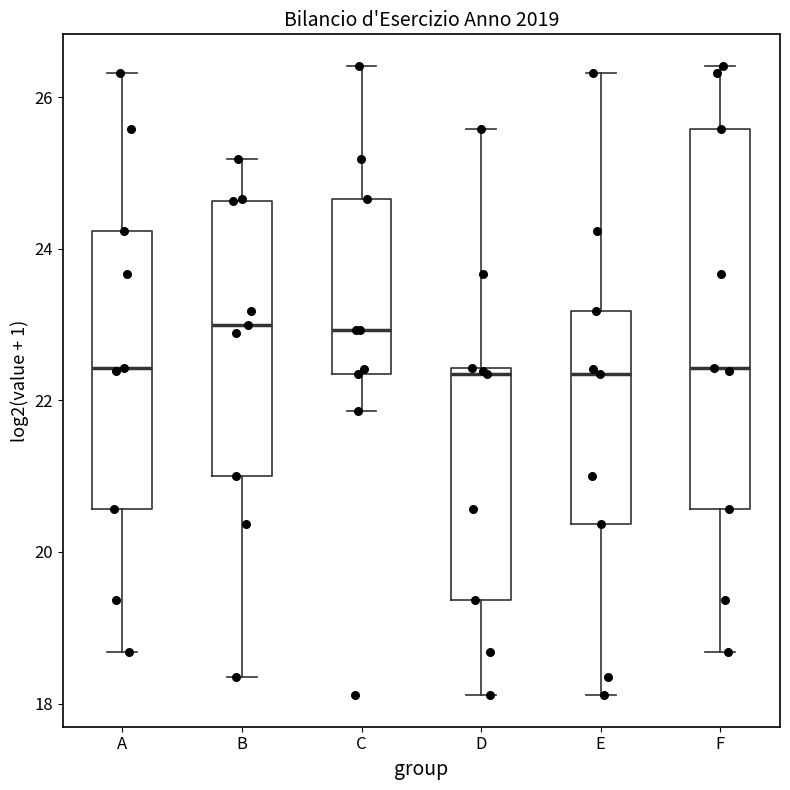

Which box is the tallest, from its lower edge to its upper edge?

F